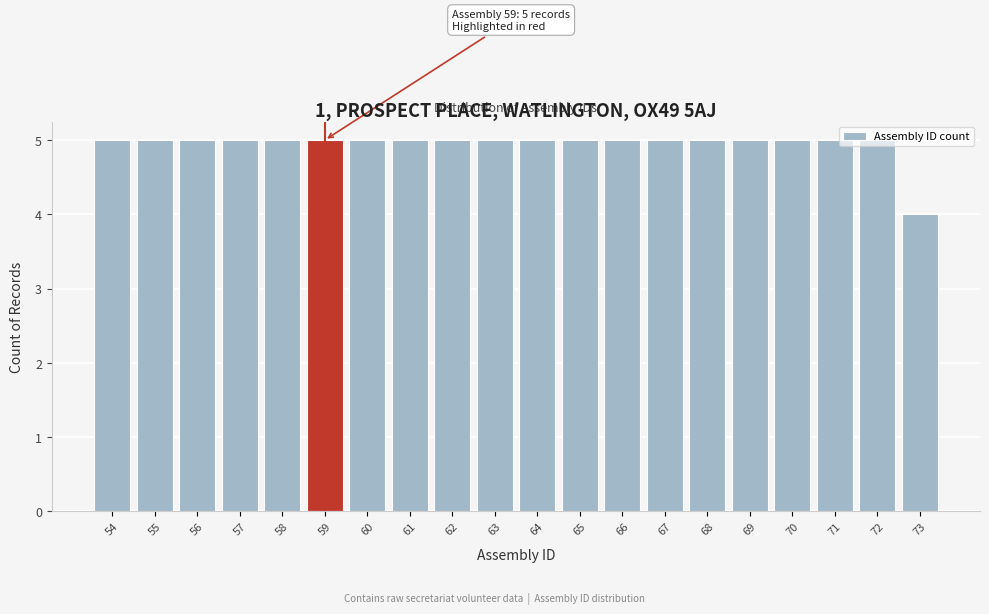

What is the maximum value shown in the chart?

5